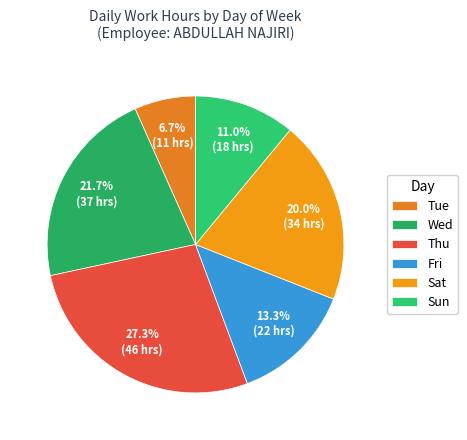

To the nearest percent, what portion does Fri represent?

13%